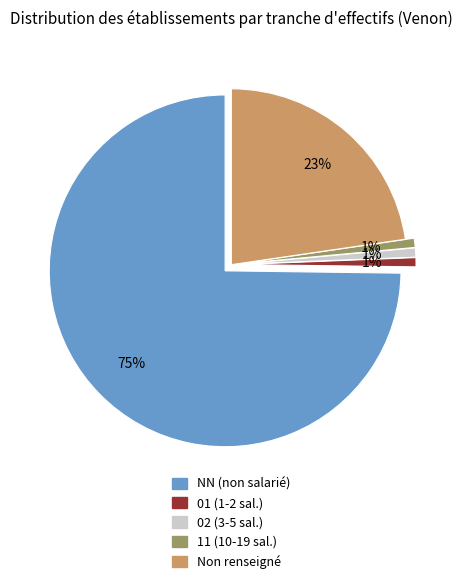

To the nearest percent, what is the combined percentage of 11 and ?

24%